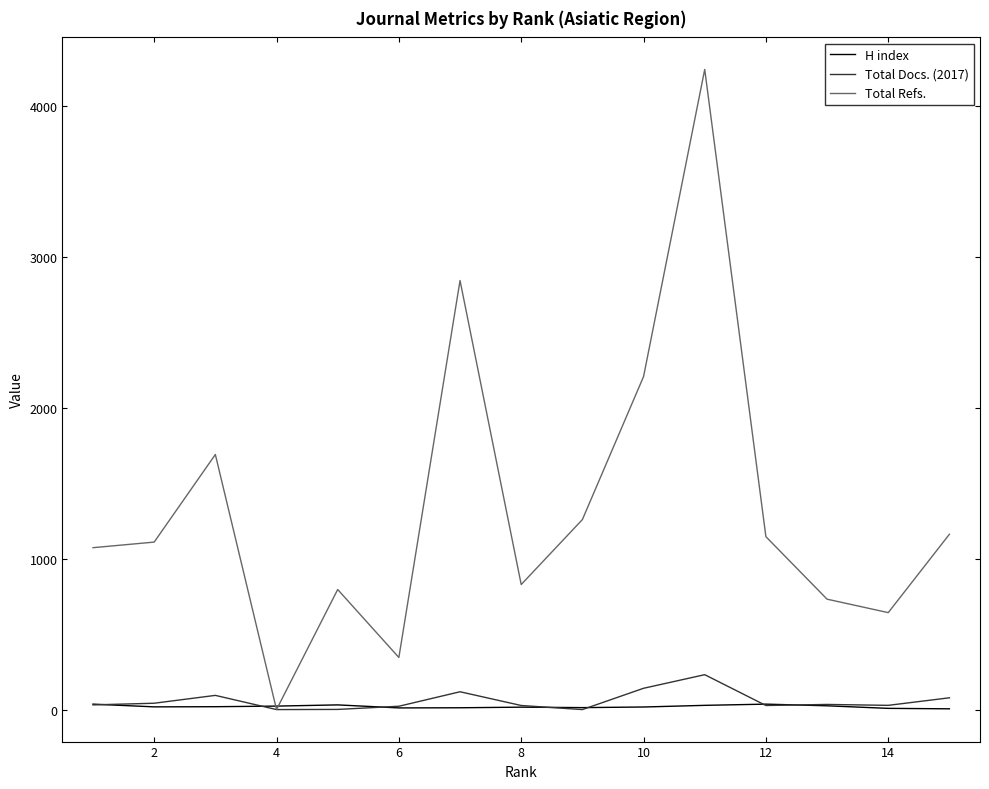

Rank the series by their maximum value, from highest to lowest.

Total Refs., Total Docs. (2017), H index